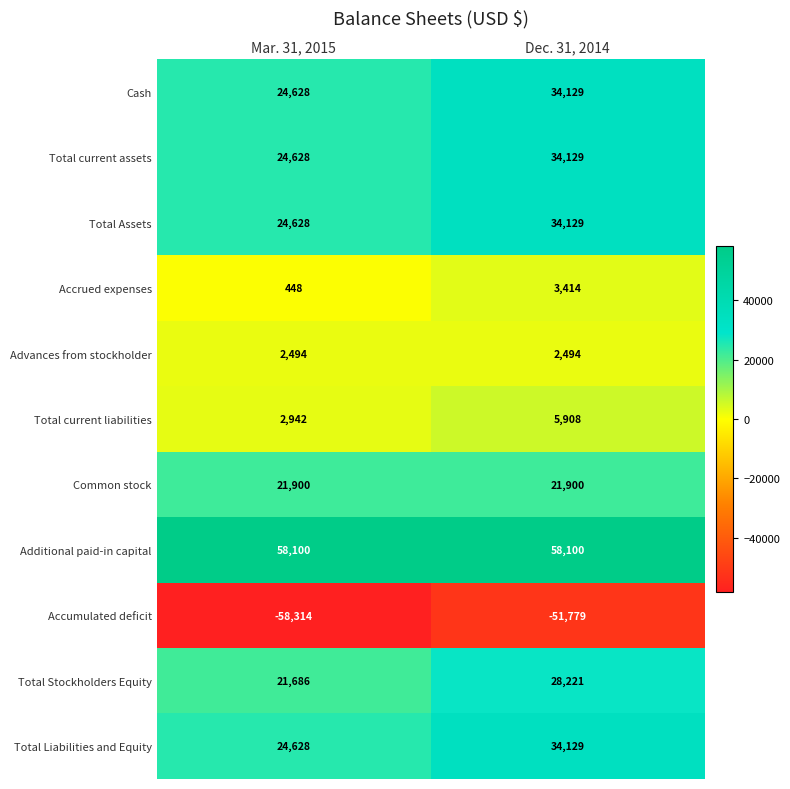

What is the spread (max minus min) of values at Mar. 31, 2015?

116414